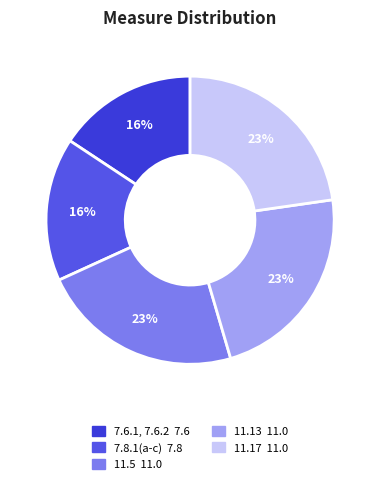

Between 11.17 and 7.8.1(a-c), which is larger?

11.17